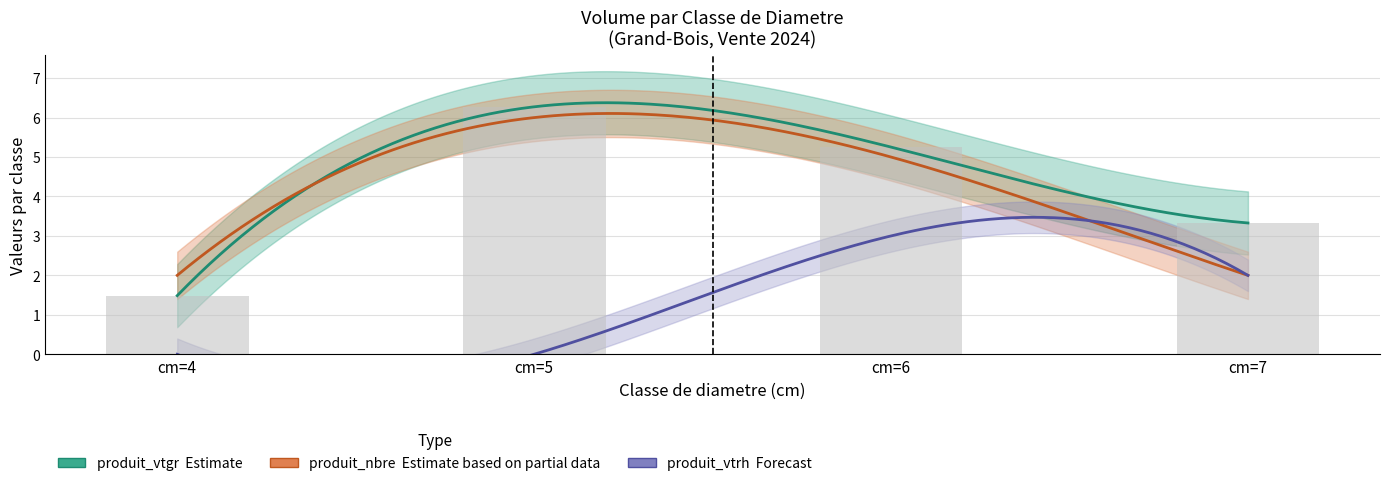

What is the average value of the produit_vtrh series?

1.2